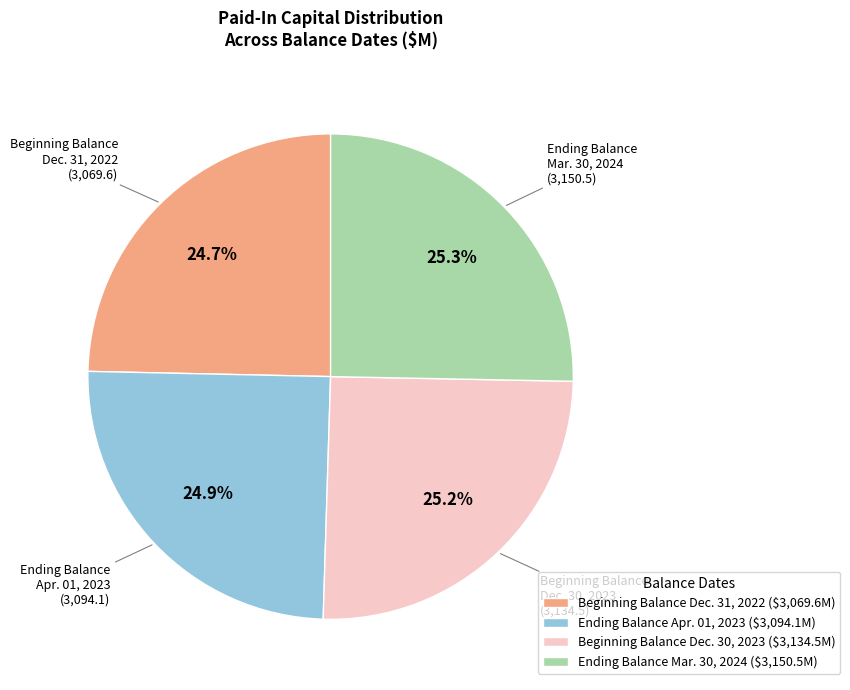

What portion of the pie excludes Ending Balance Apr. 01, 2023 ($3,094.1M)?

75.1%